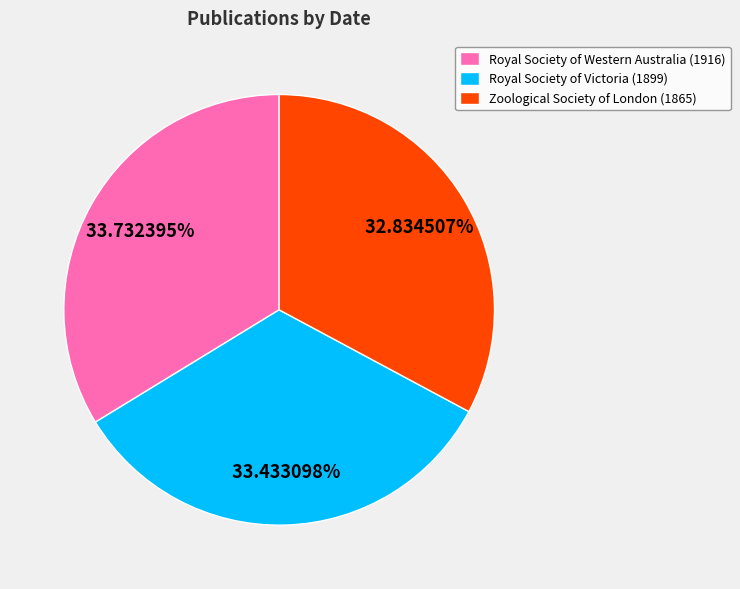

To the nearest percent, what is the average slice percentage?

33%